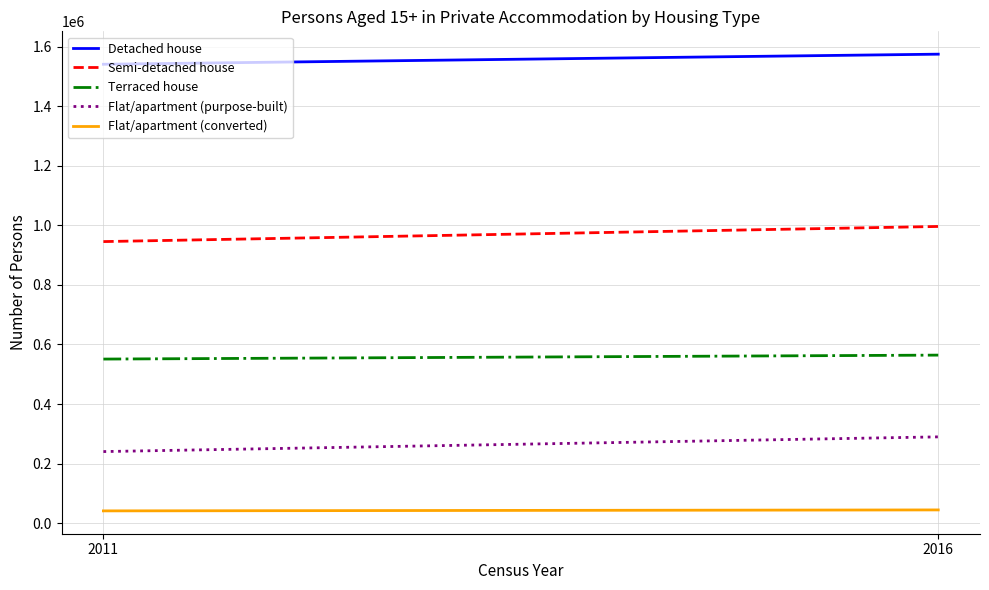

Reading left to right, list all the values displayed in this chart.

Detached house: 2011=1541124	2016=1574994
Semi-detached house: 2011=945538	2016=996344
Terraced house: 2011=550951	2016=564226
Flat/apartment (purpose-built): 2011=240263	2016=289649
Flat/apartment (converted): 2011=41044	2016=44297